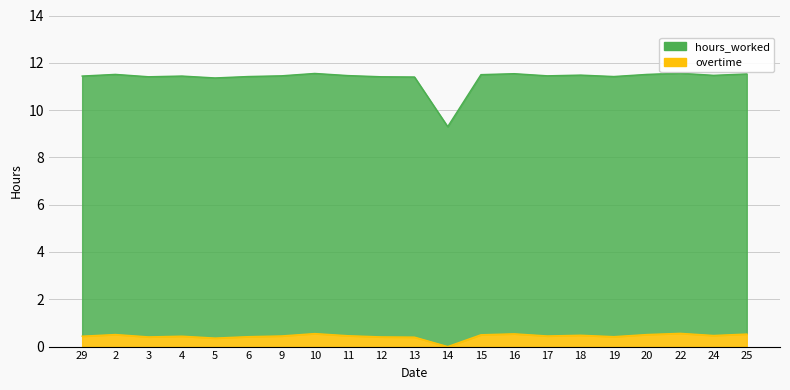

Count the overtime values in the range 0 to 1.

21